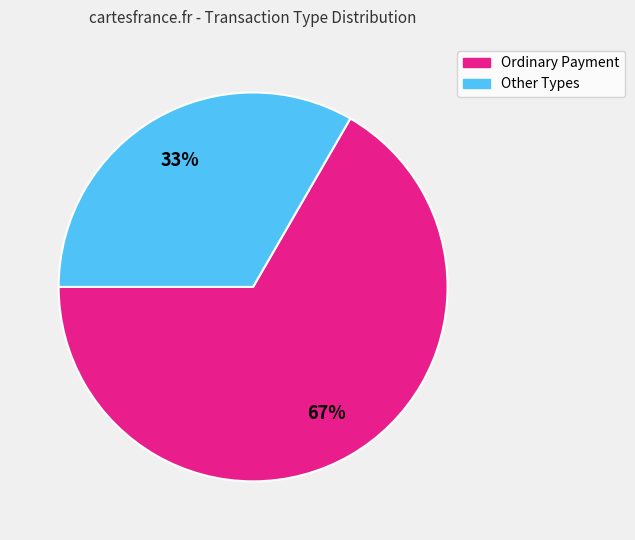

Is there a majority slice in this chart?

Yes